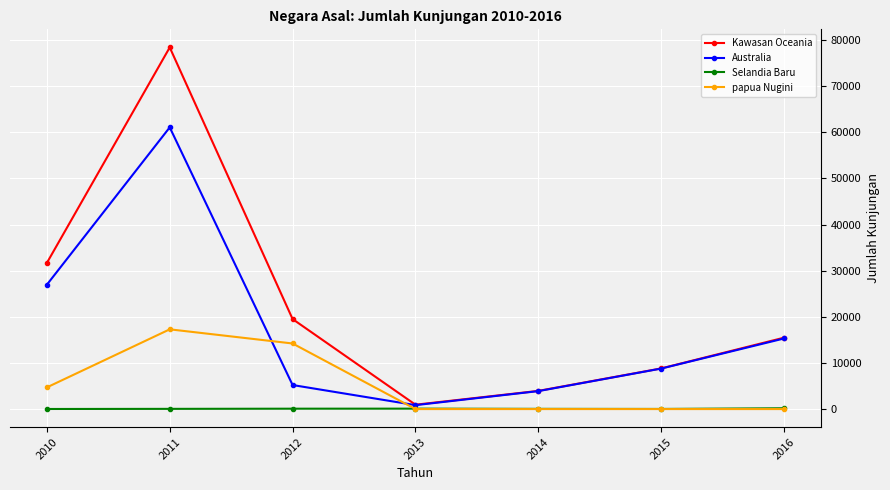

True or false: Selandia Baru and Kawasan Oceania cross at least once.

False